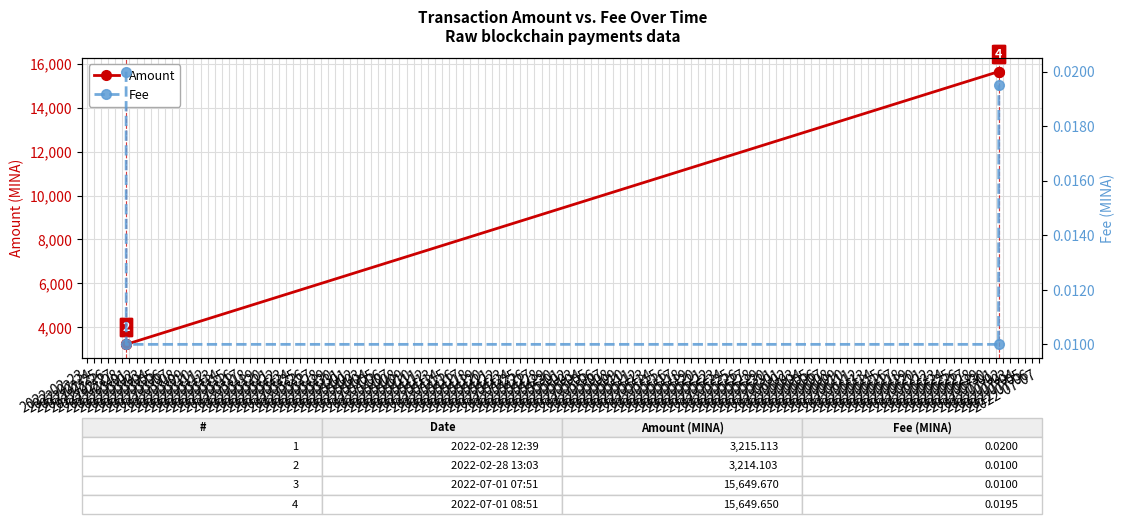

What is the value of the Amount point at the 3rd from the left?

15649.7